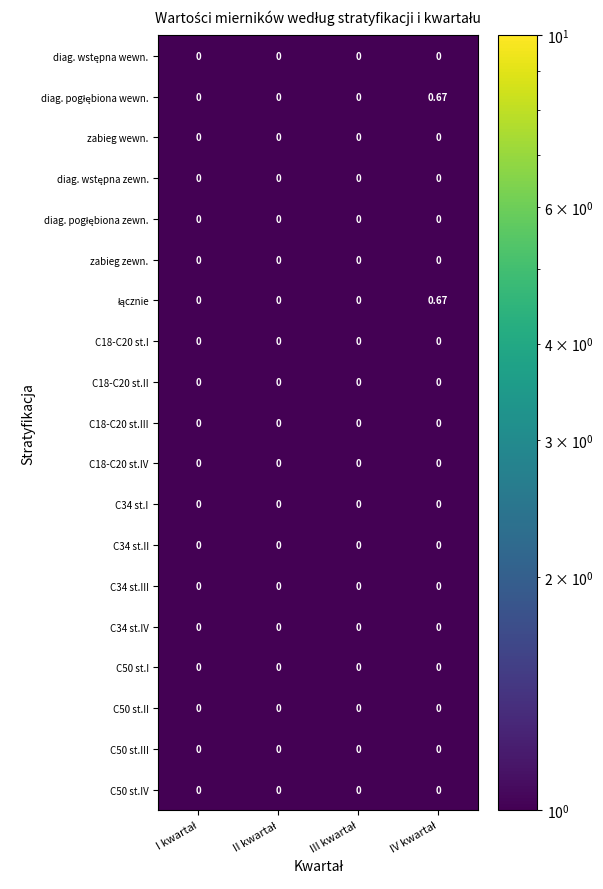

Which series has the largest range (max minus min)?

diag. pogłębiona wewn.